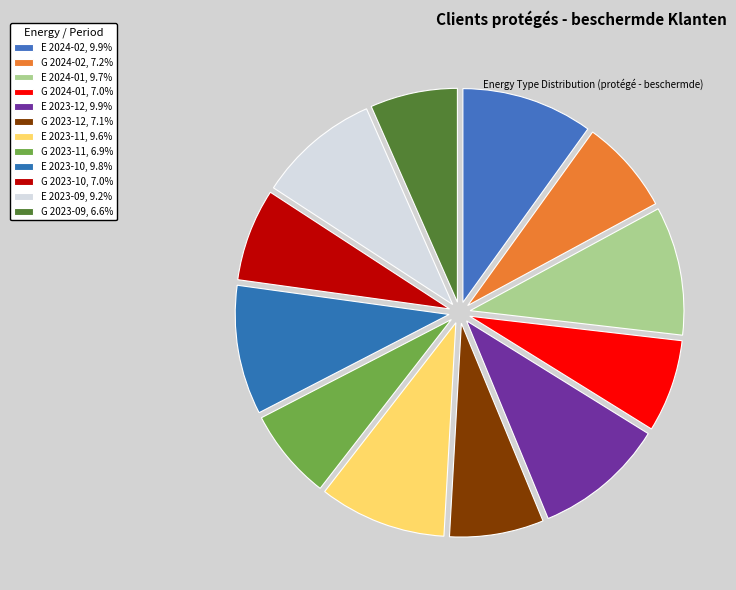

What is the change in value from E 2023-11 to G 2023-11?

-2576